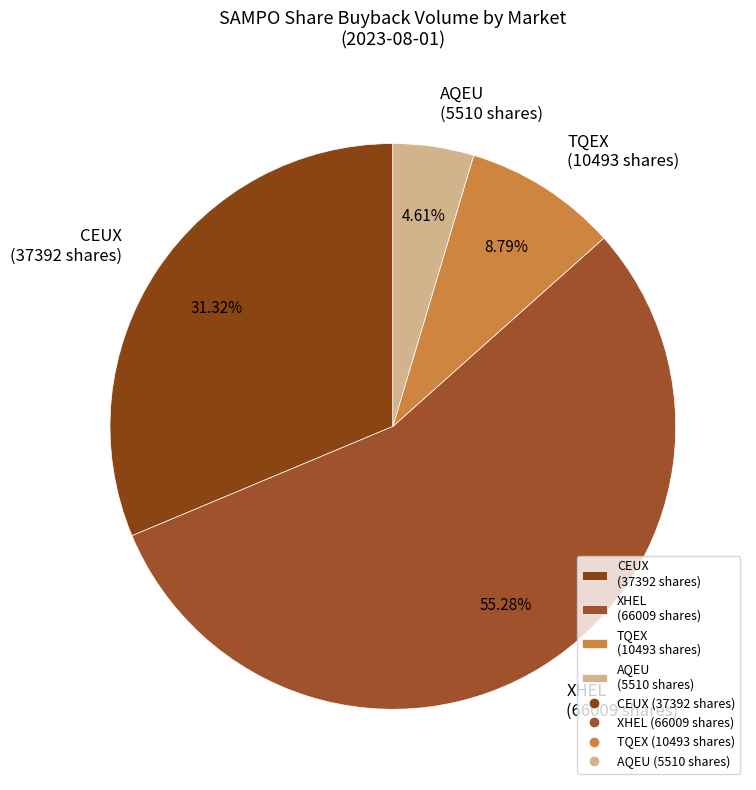

Which category has the biggest portion of the pie?

XHEL